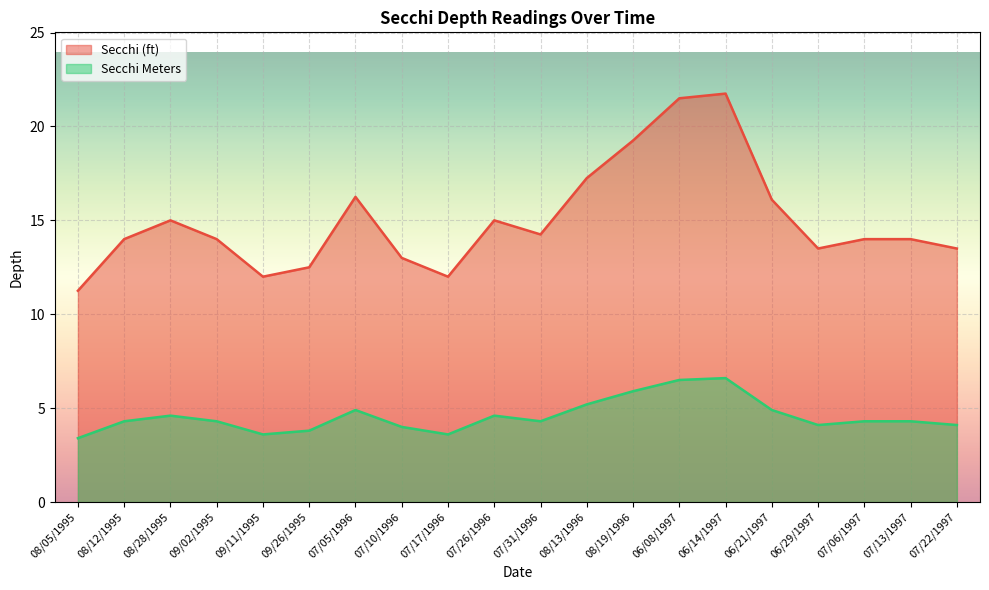

The Secchi Meters series shows 2.4 at 06/29/1997. True or false?

False